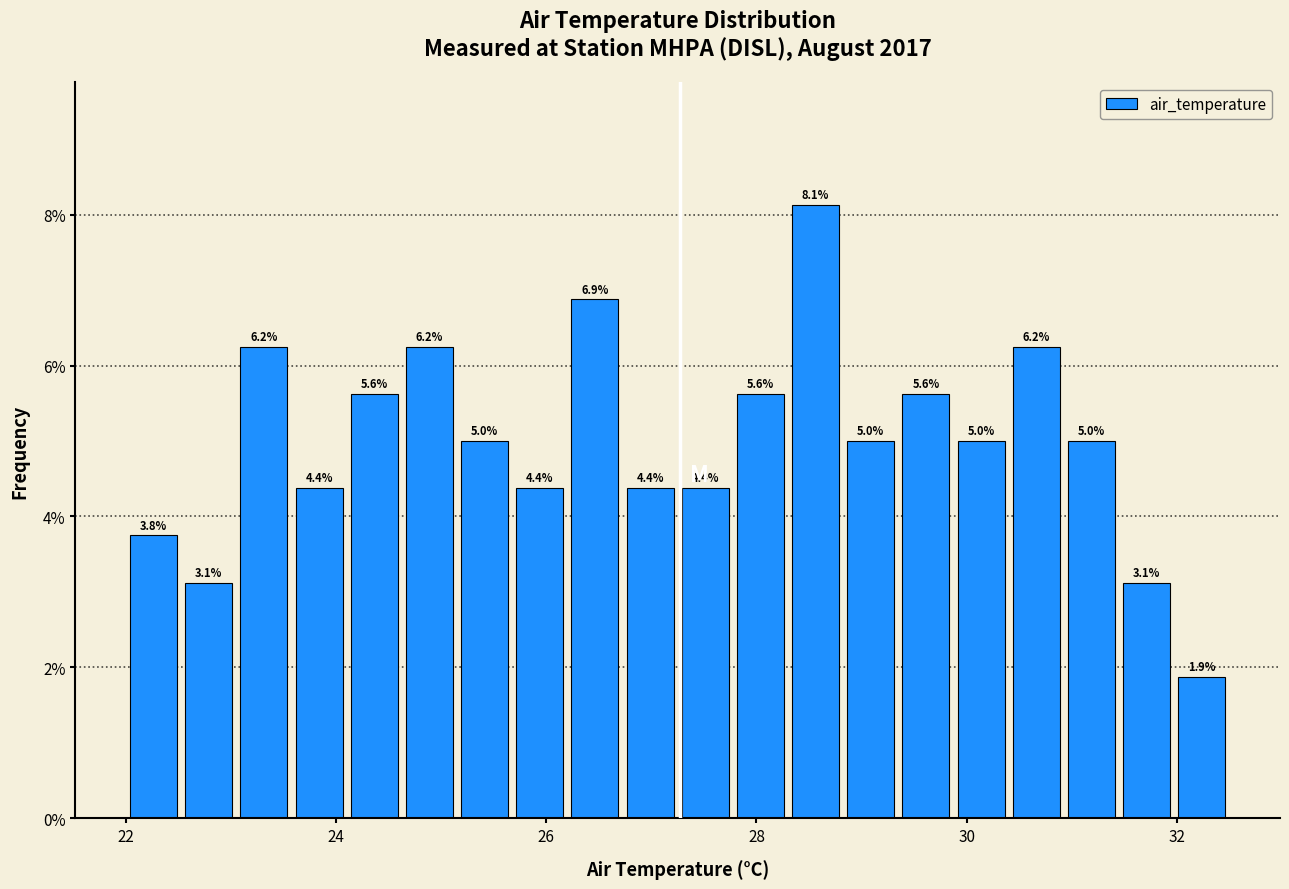

Around what value on the x-axis is the tallest bar? Give the approximate position of its centre, as read against the axis.

28.6